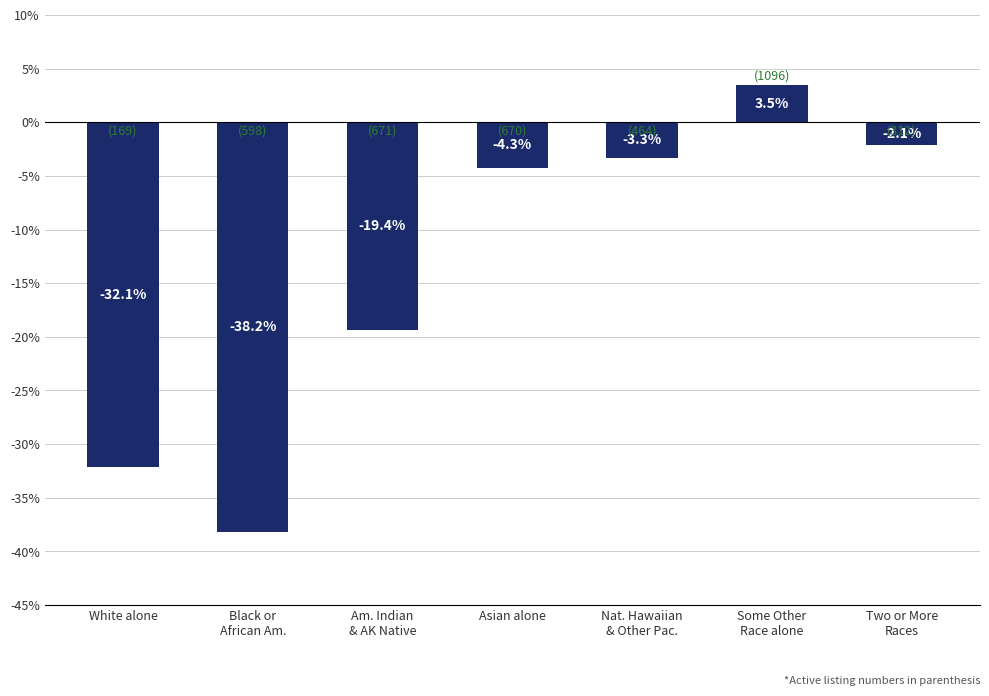

Rank the categories by value from highest to lowest.

Some Other
Race alone, Two or More
Races, Nat. Hawaiian
& Other Pac., Asian alone, Am. Indian
& AK Native, White alone, Black or
African Am.